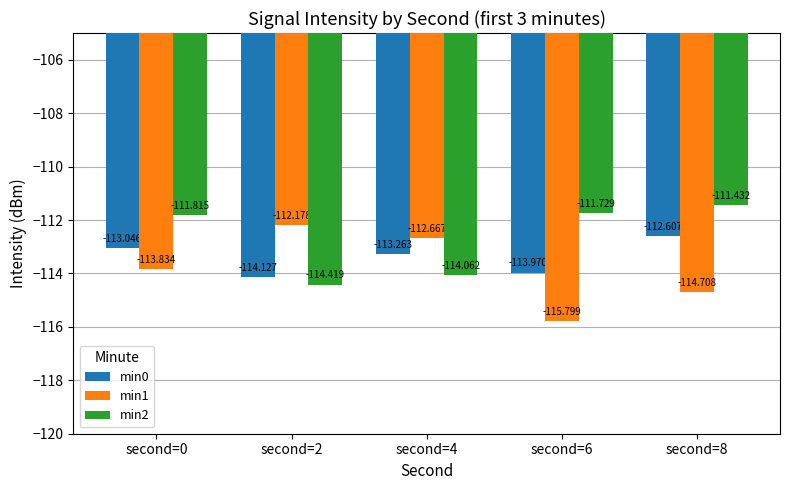

What is the average value of the min2 series?

-112.7